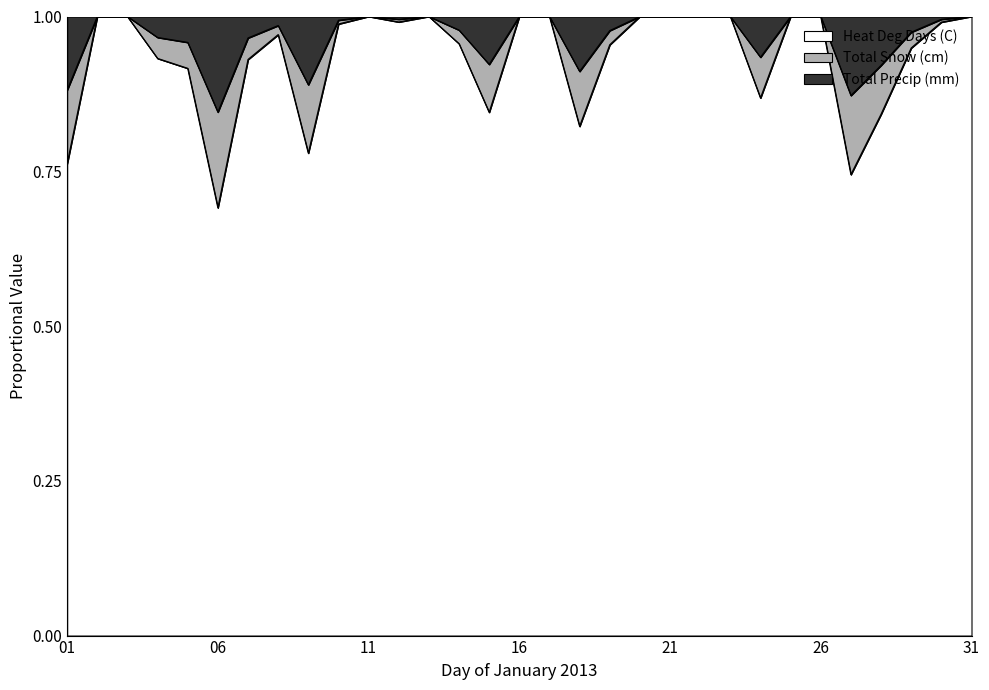

True or false: Total Snow (cm) and Total Precip (mm) cross at least once.

False